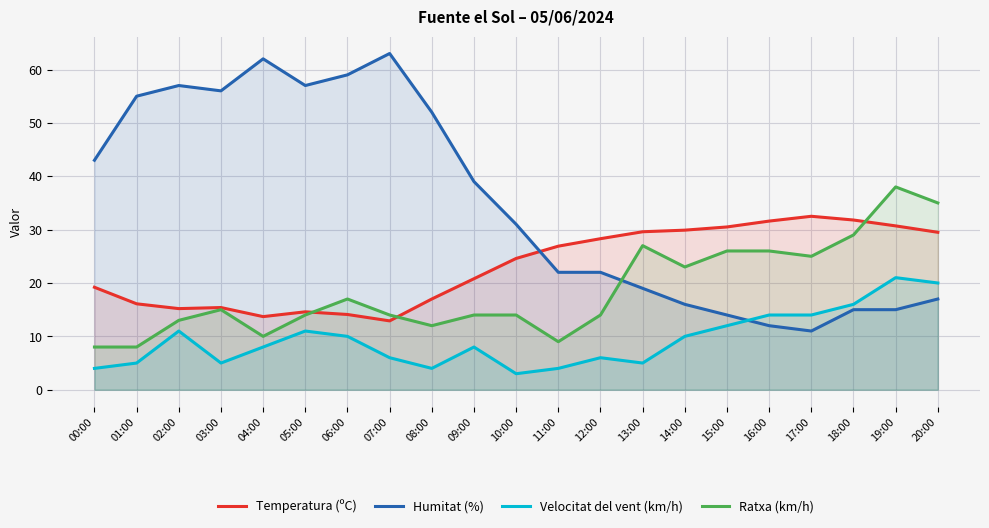

True or false: Ratxa (km/h) and Temperatura (ºC) intersect in this chart.

True